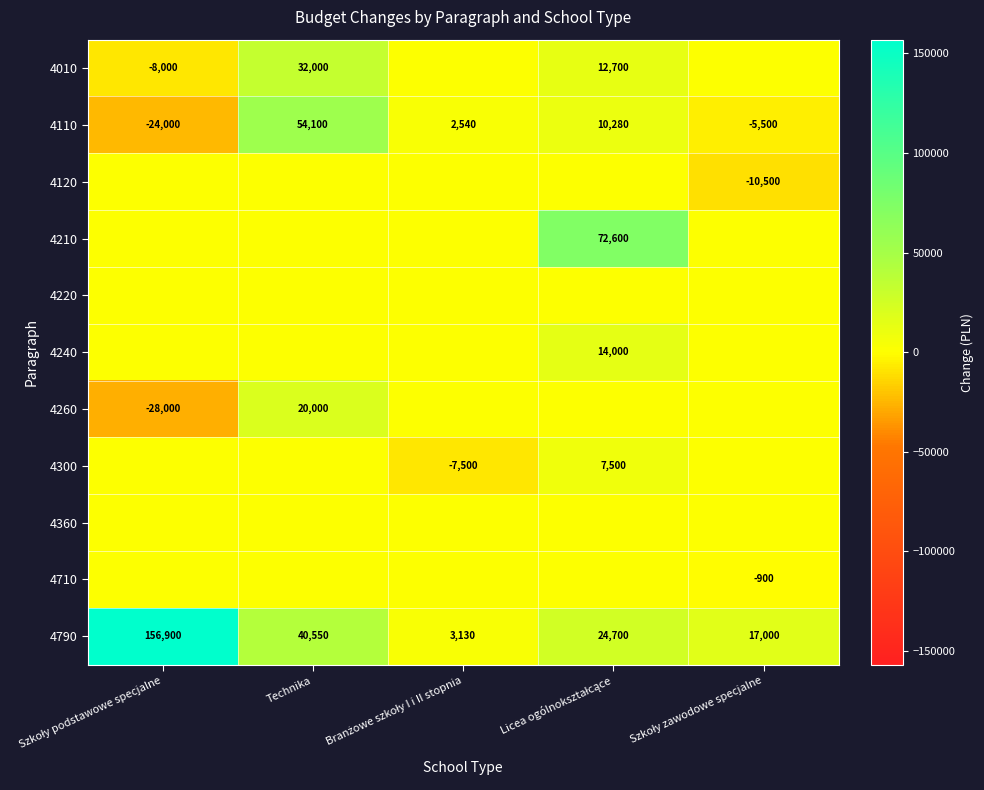

How many data points in 4110 are less than 2540?

2